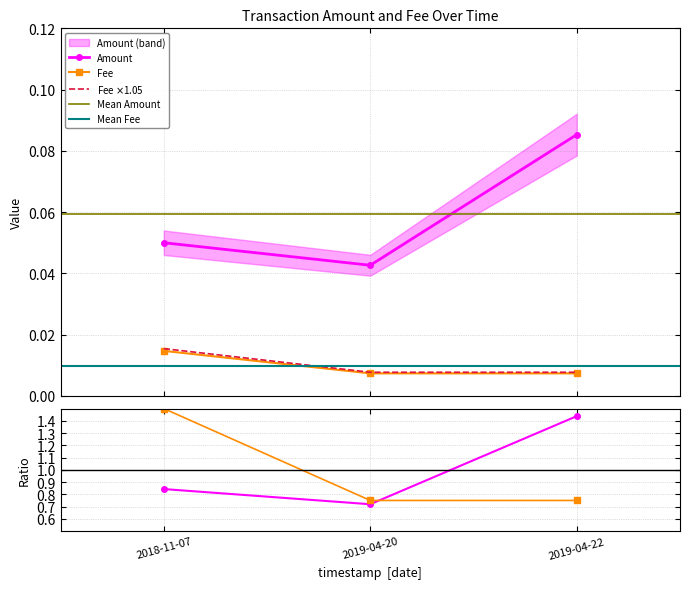

What position from the right is 2019-04-22?

1